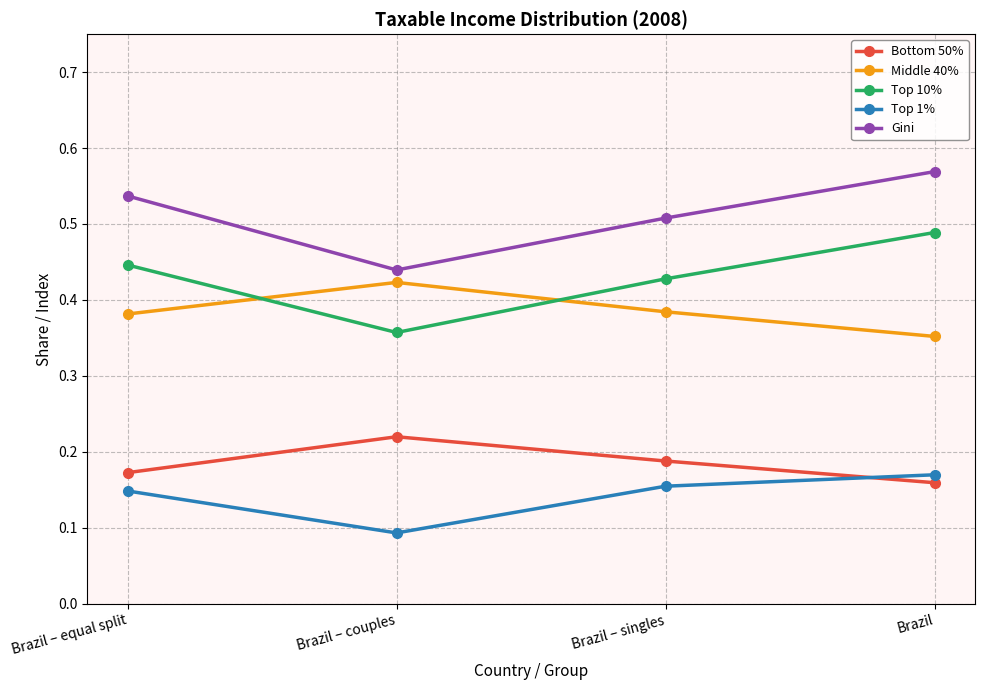

What is the total value across all series at Brazil – singles?

1.7